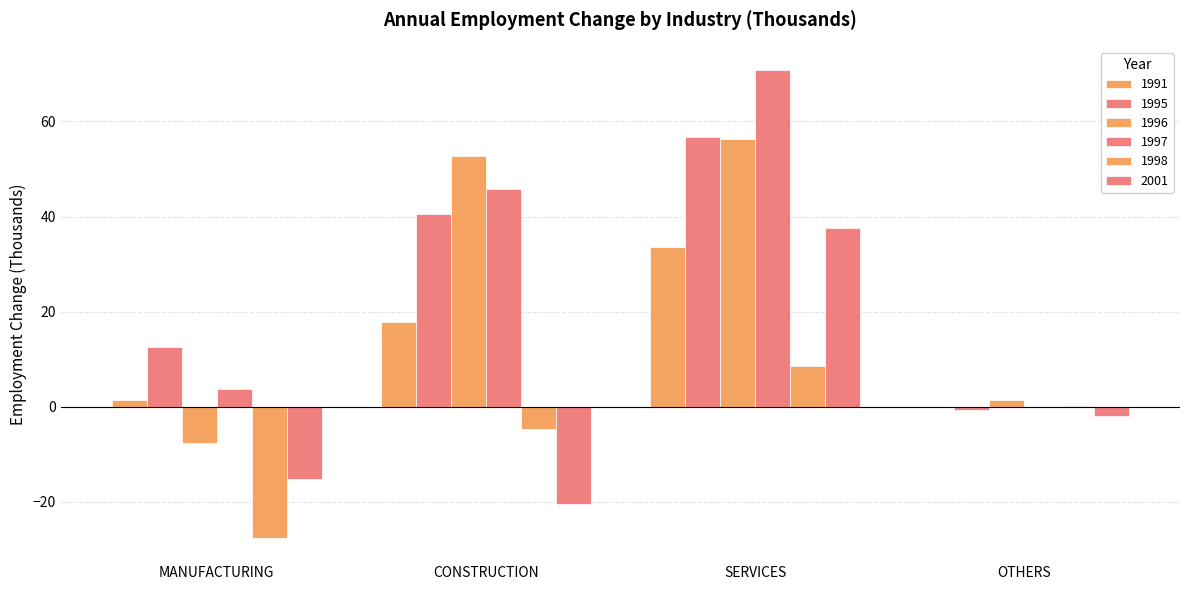

What is the difference between the highest and lowest values at SERVICES?

62.2